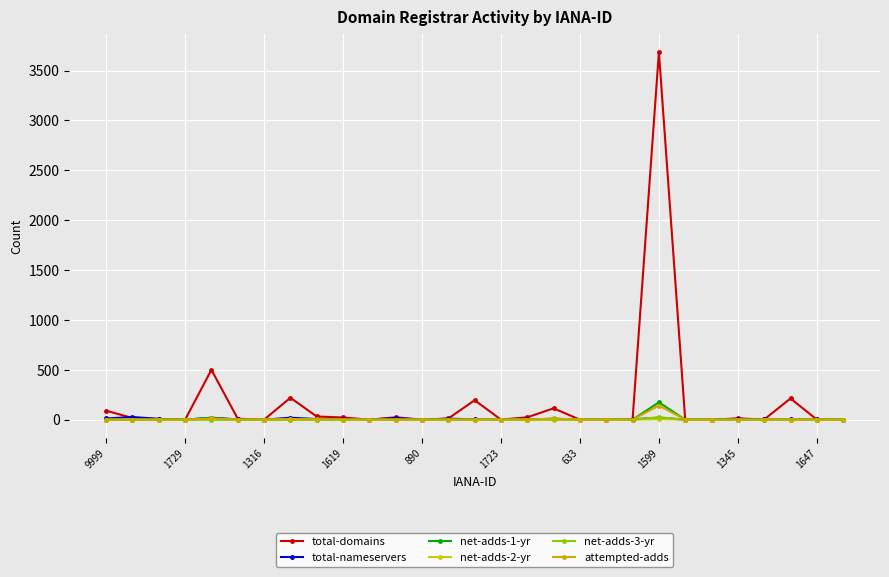

What is the maximum value shown in the chart?

3684